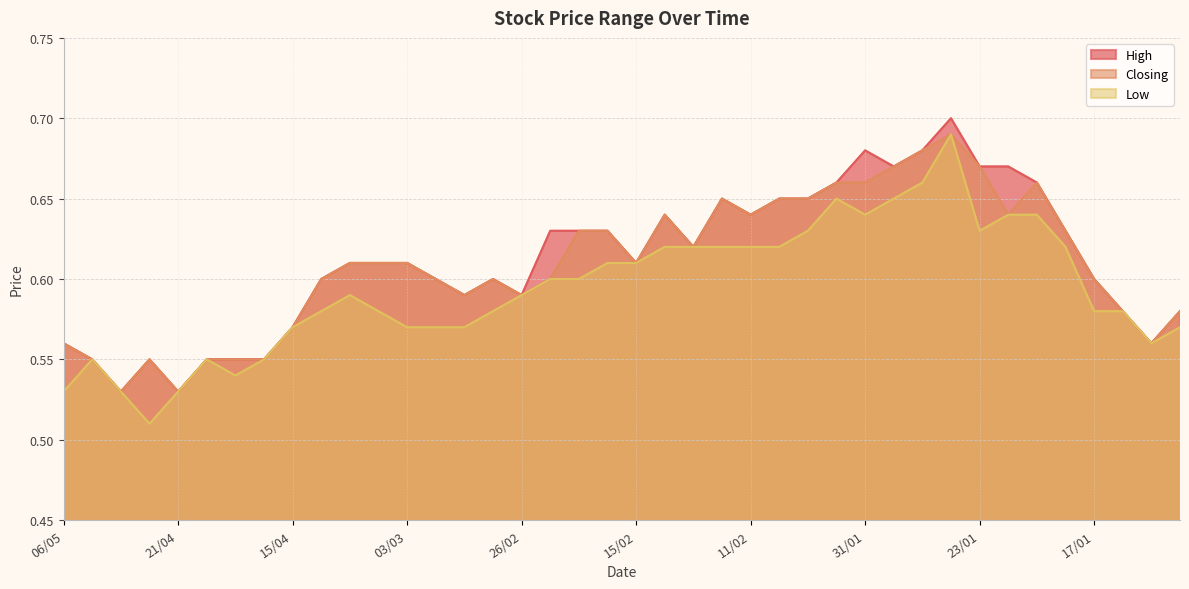

Is it true that High equals 0.1 at 06/05?

False